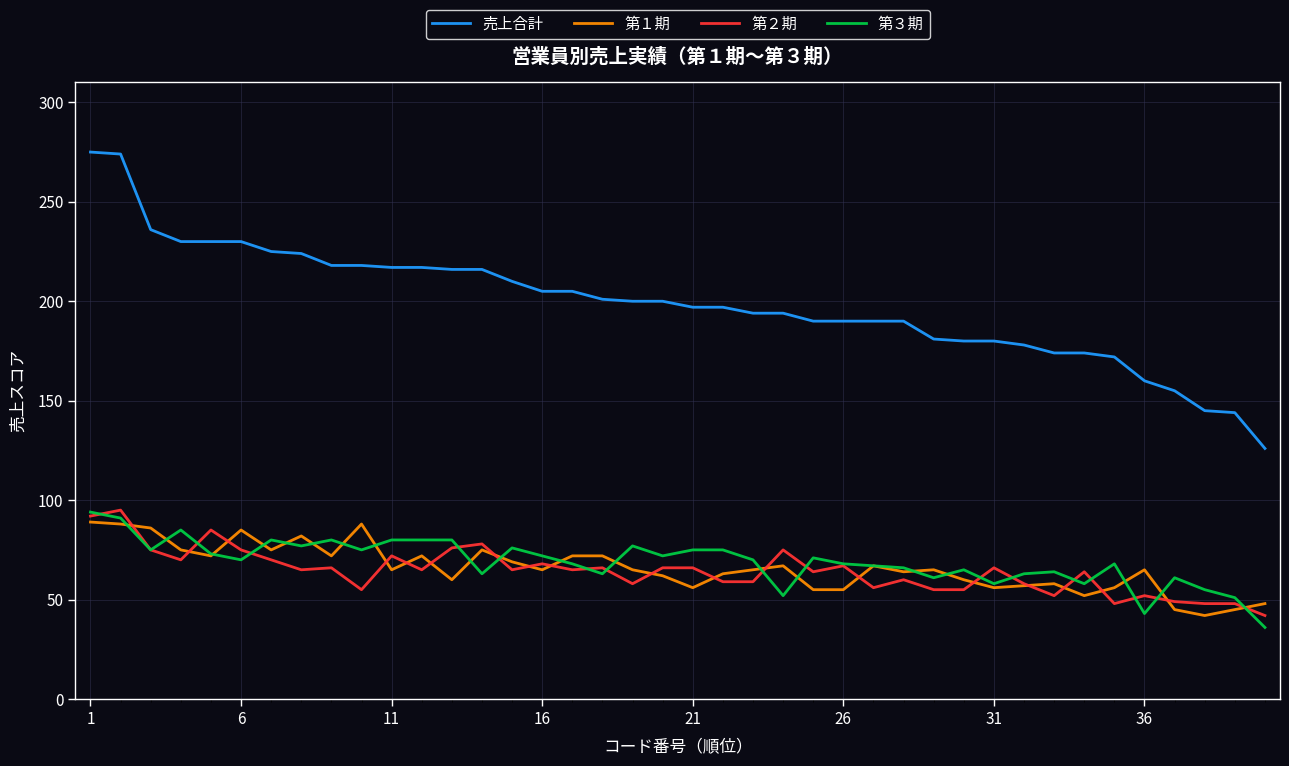

What is the lowest value of the 第２期 series?

42